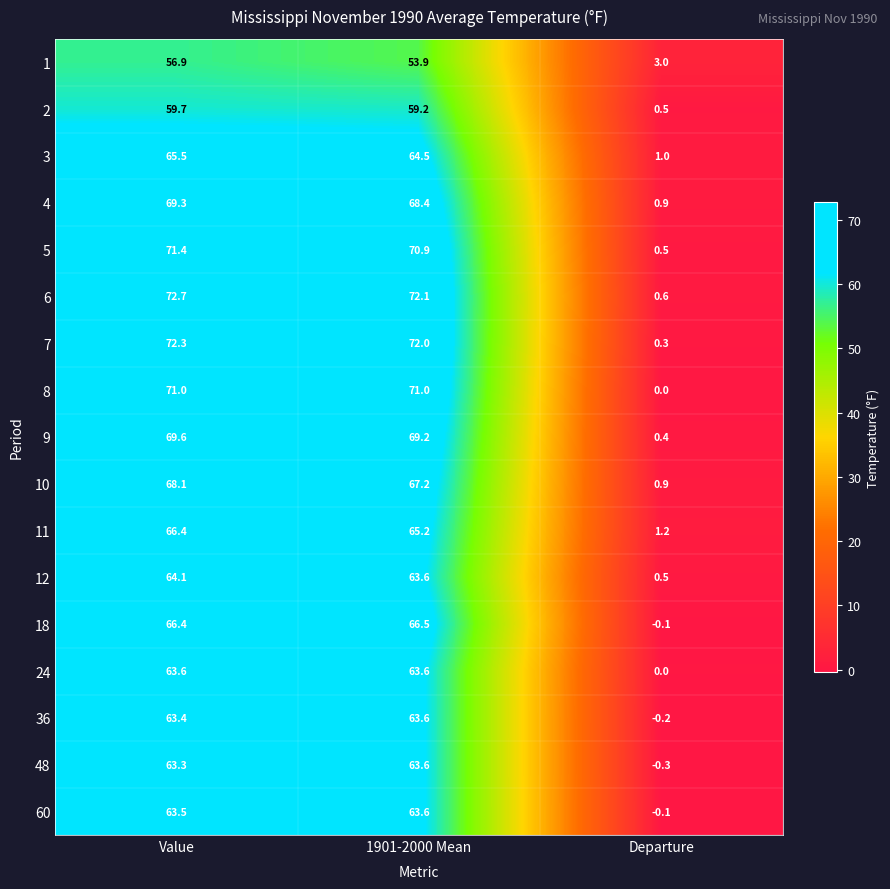

Which series has the largest total across all categories?

6